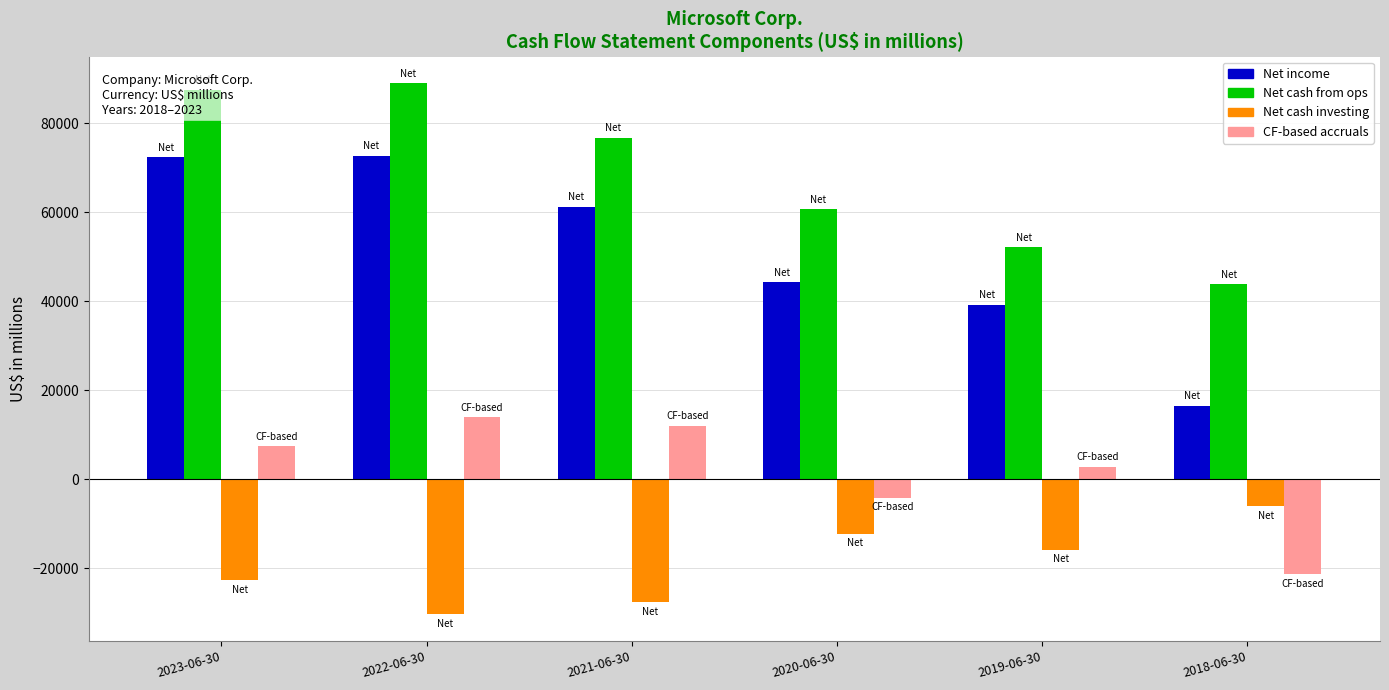

Between 2019-06-30 and 2018-06-30, which series saw the biggest shift?

CF-based accruals